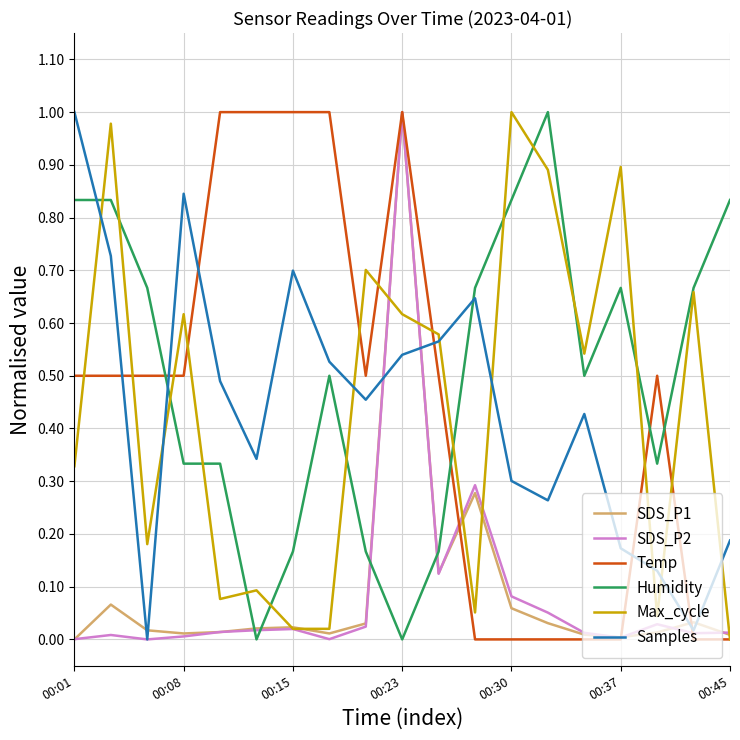

Which series has the largest total across all categories?

Humidity